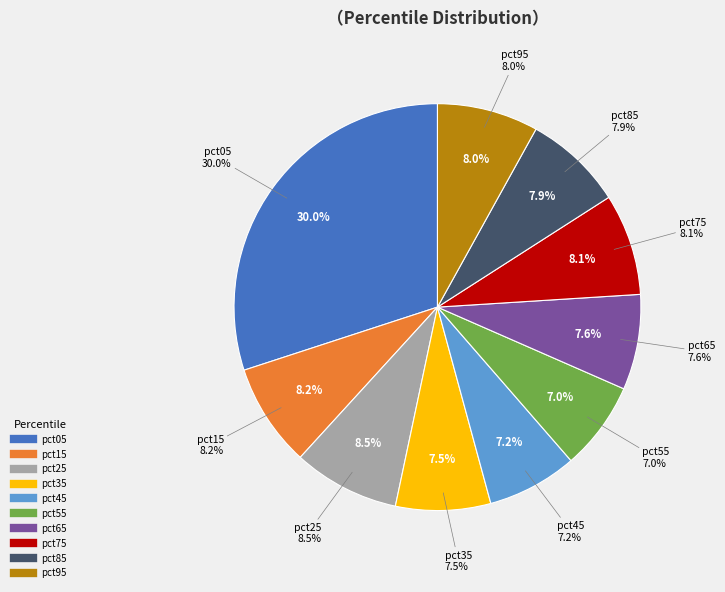

What percentage is the pct15 slice, to the nearest percent?

8%